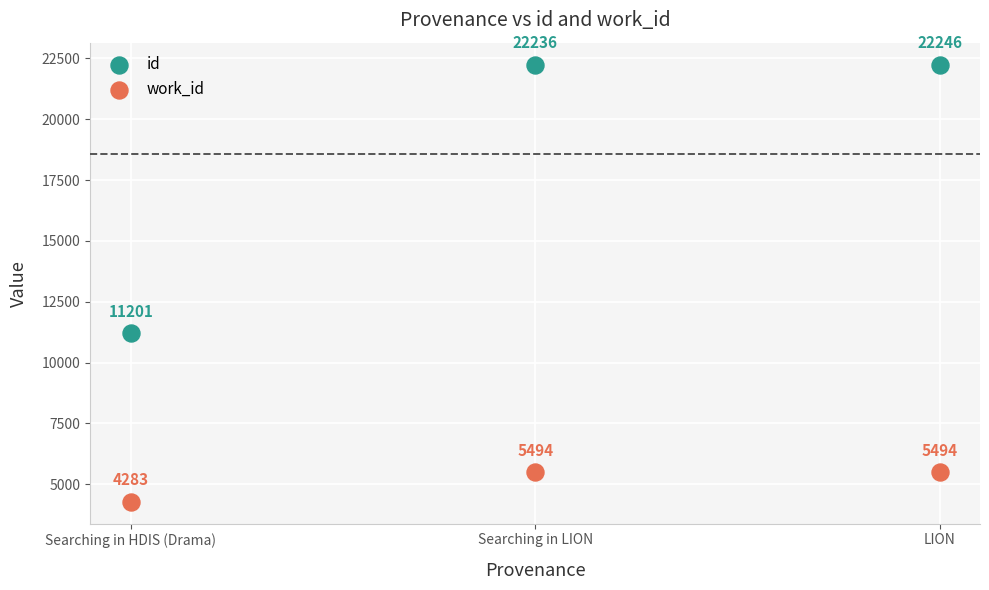

Which series has the widest spread of Y values?

id